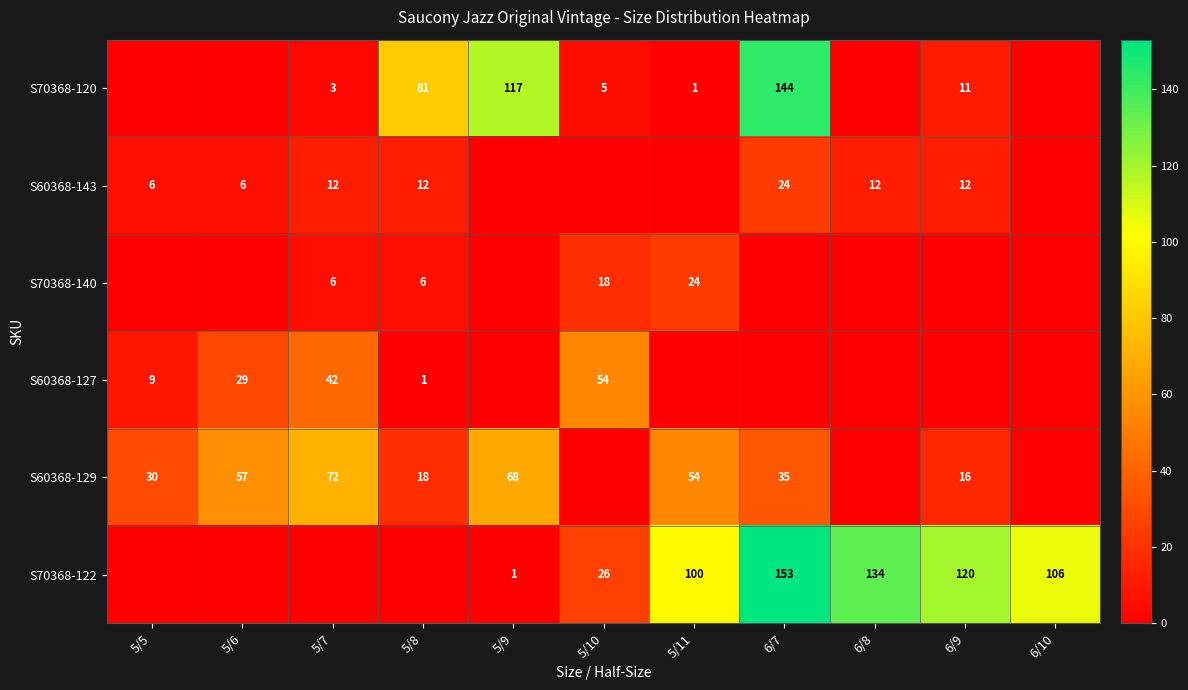

At which category does the chart reach its peak across all series?

6/7